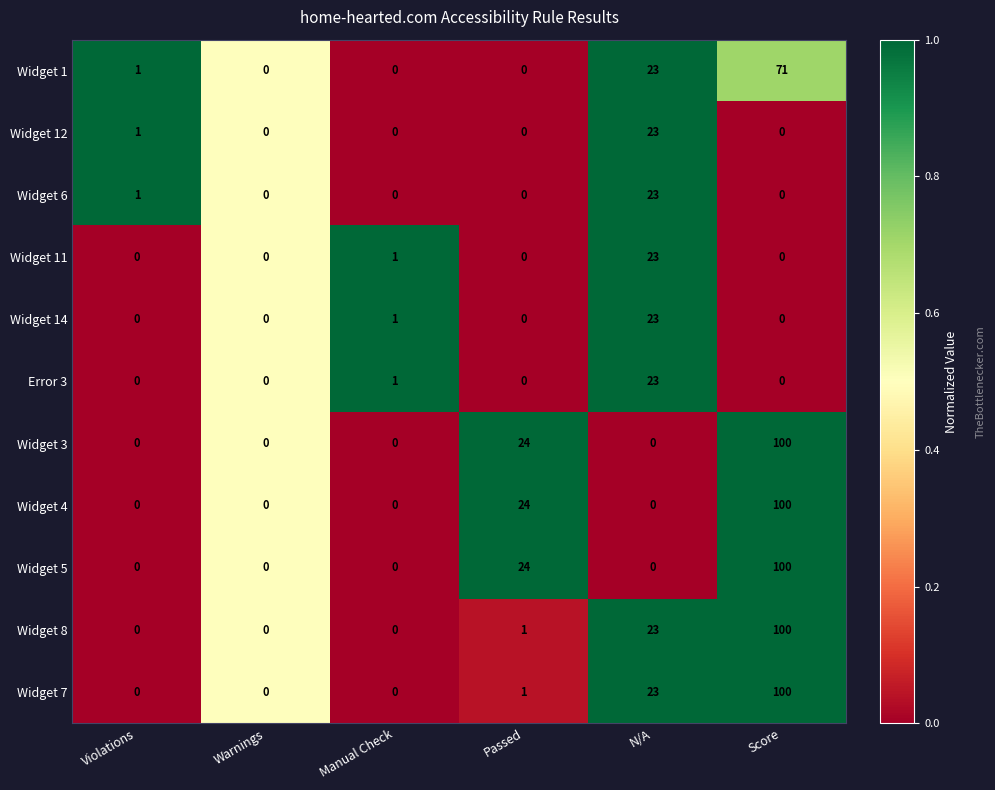

What is the highest value of the Widget 3 series?

100